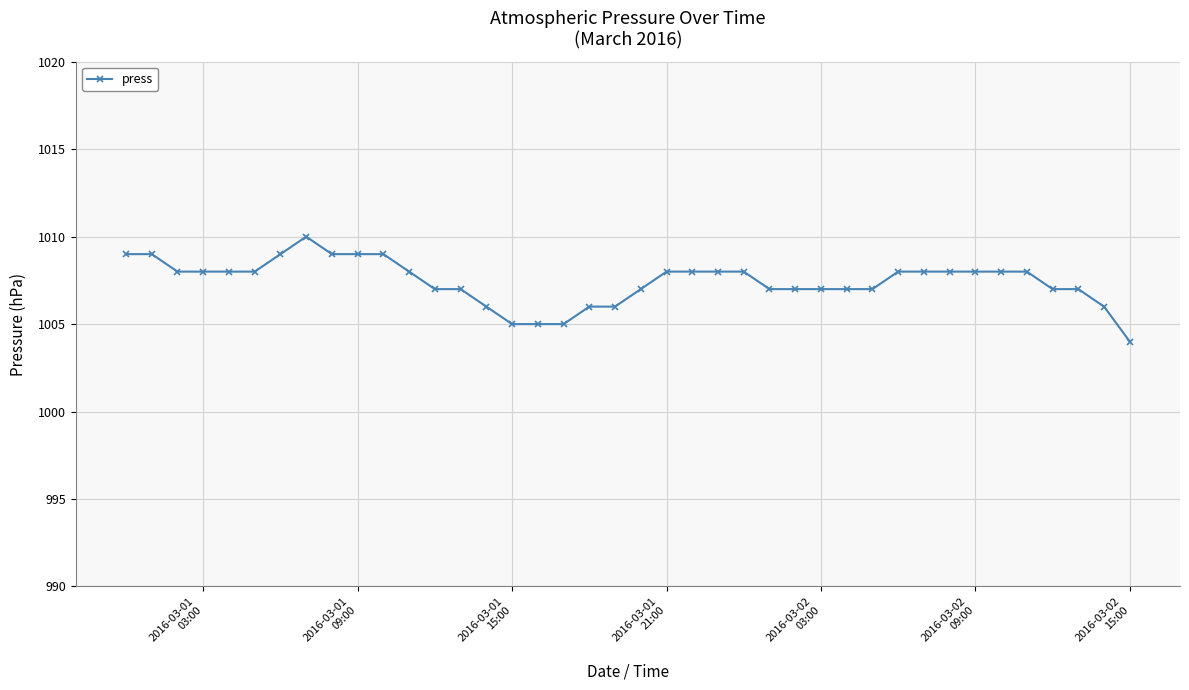

What is the smallest value displayed?

1004